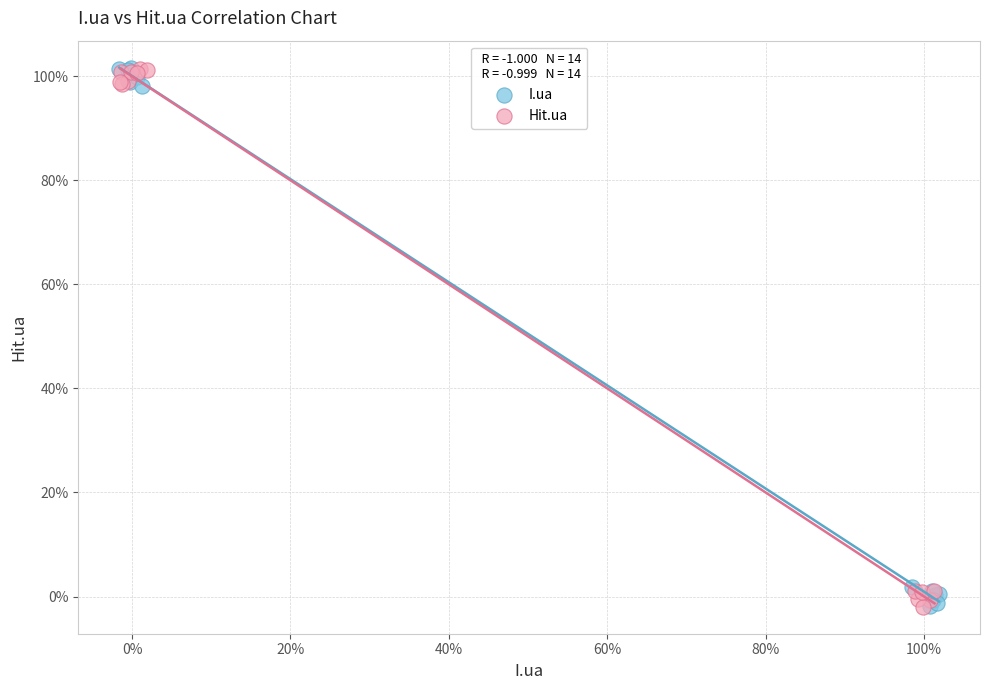

What are all the series names shown in the legend?

I.ua, Hit.ua